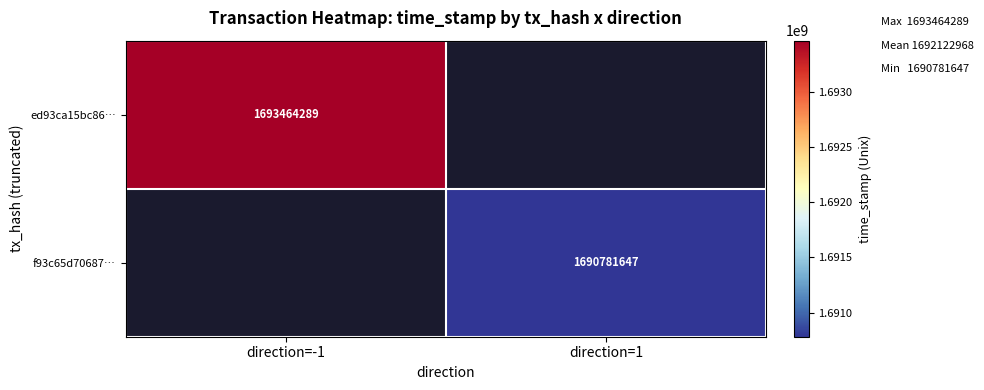

The value of f93c65d70687… at direction=1 is 1690781647. True or false?

True